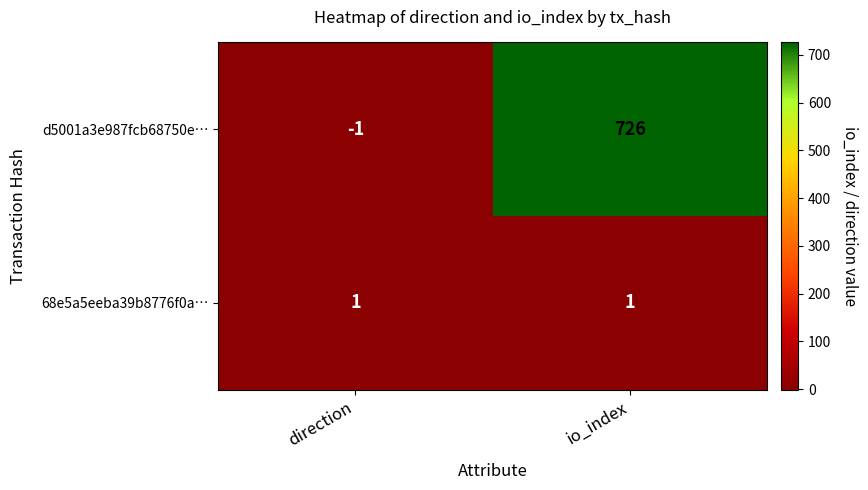

What is the minimum value shown in the chart?

-1